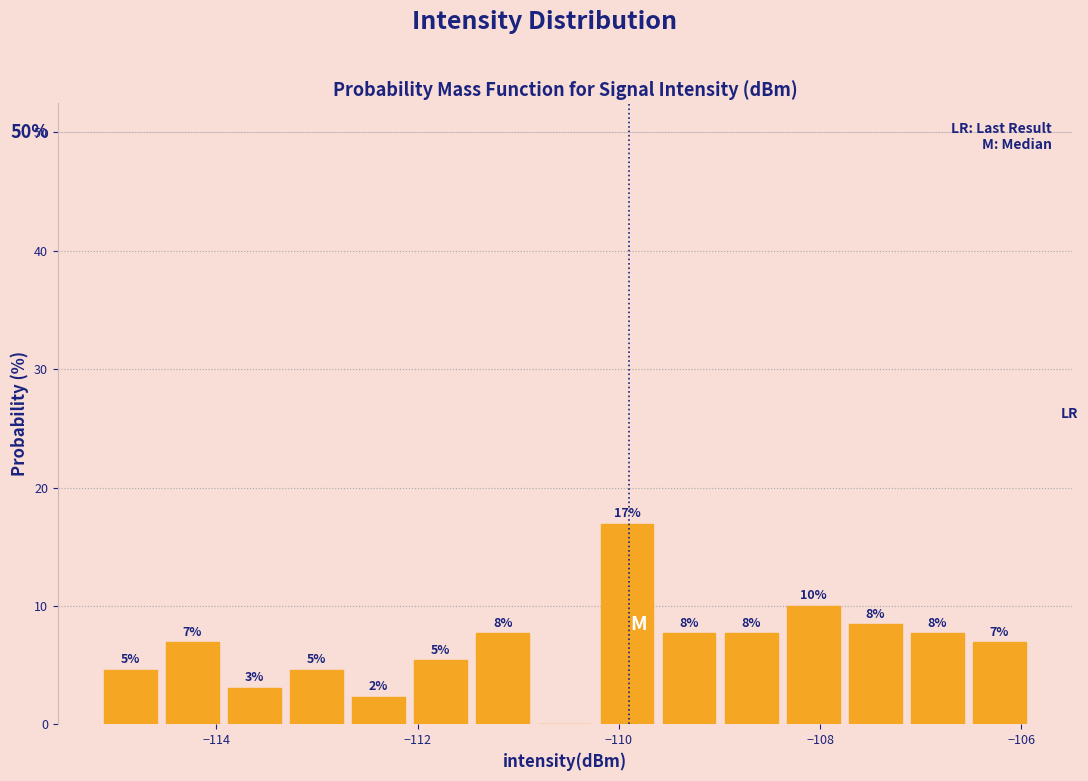

Around what value on the x-axis is the tallest bar? Give the approximate position of its centre, as read against the axis.

-110.0